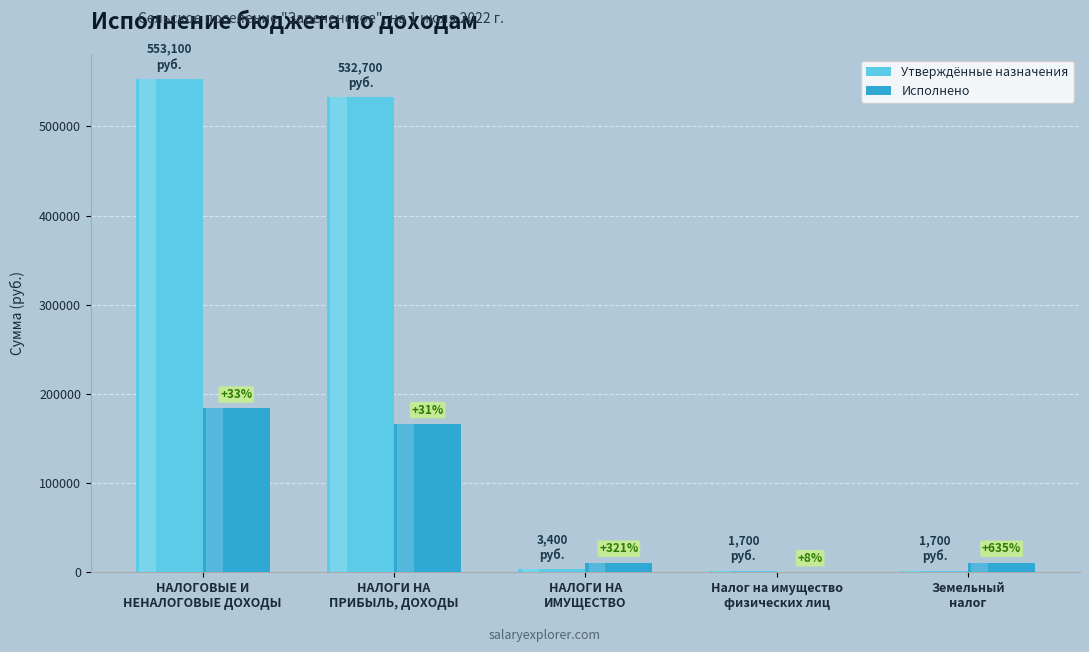

Which label corresponds to the largest value in the chart?

НАЛОГОВЫЕ И
НЕНАЛОГОВЫЕ ДОХОДЫ